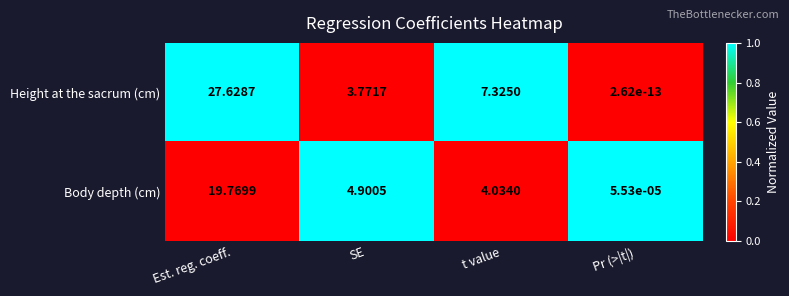

Which category has the lowest value across all series?

Pr (>|t|)